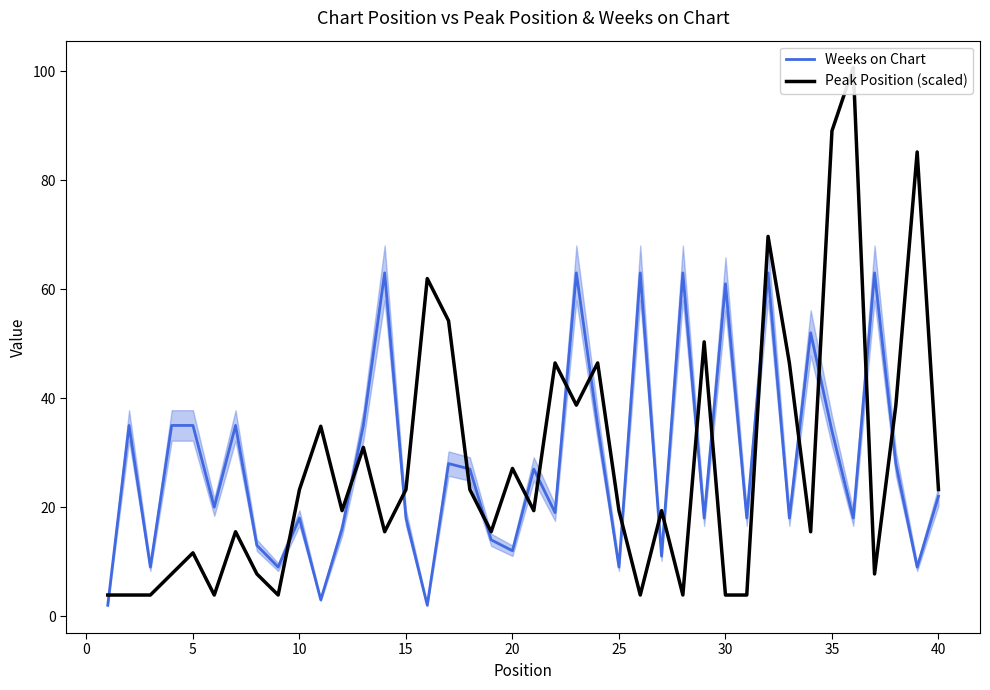

True or false: Weeks on Chart has a value of 8.9 at 20.

False